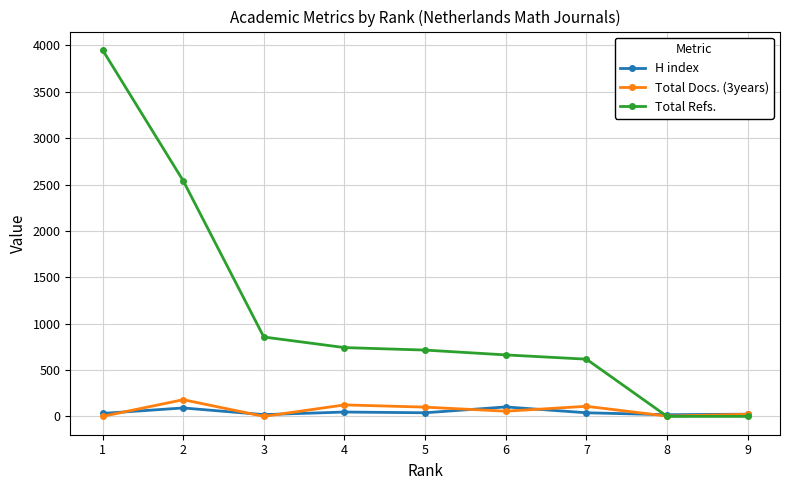

Which series has the widest spread of values?

Total Refs.